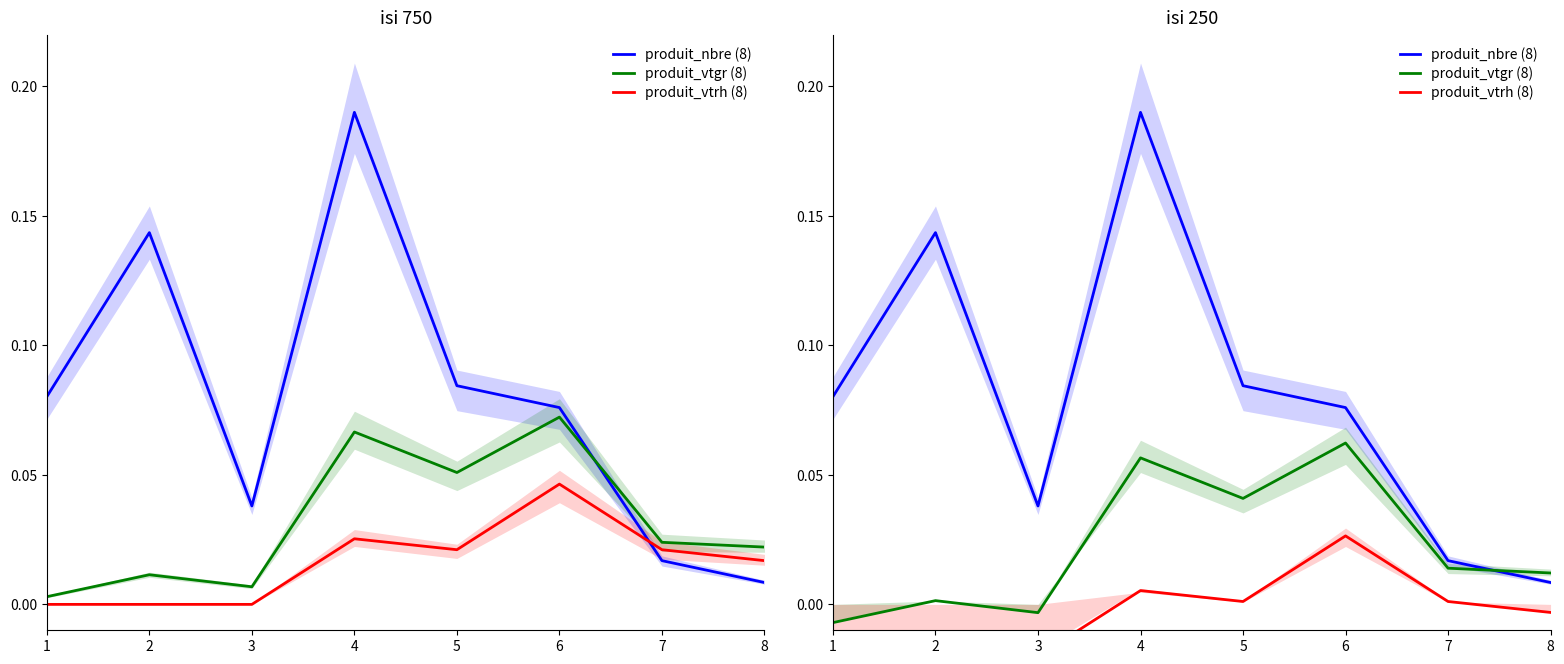

How many times do produit_vtgr (8) and produit_nbre (8) cross each other?

1